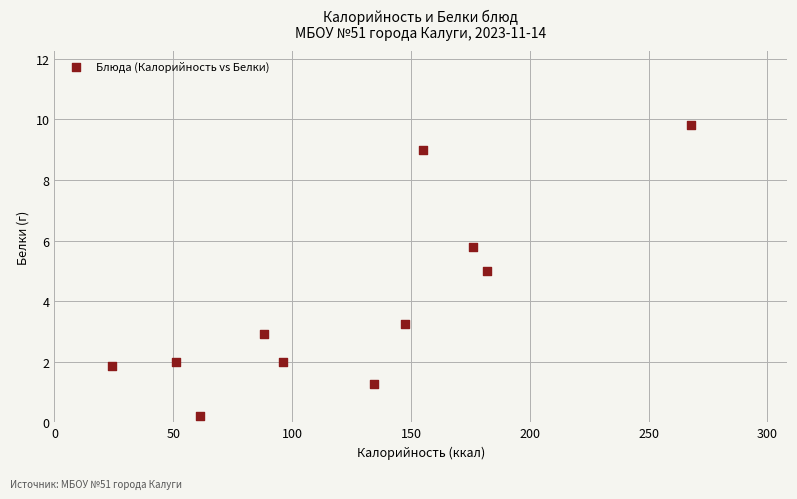

What is the range of Y values (max minus min)?

9.6